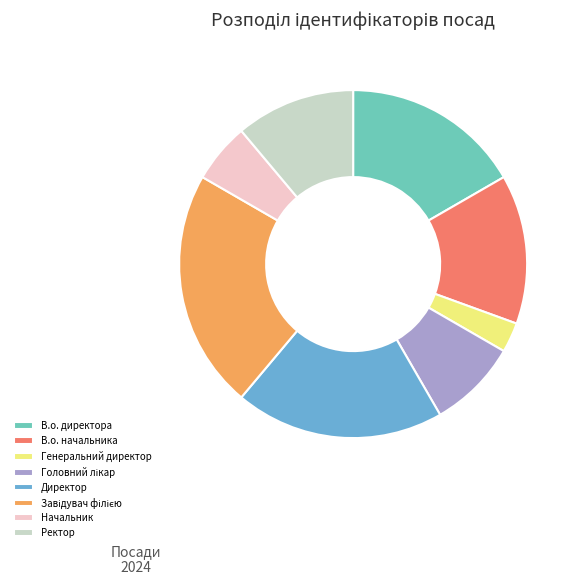

Which category has the smallest portion of the pie?

Генеральний директор